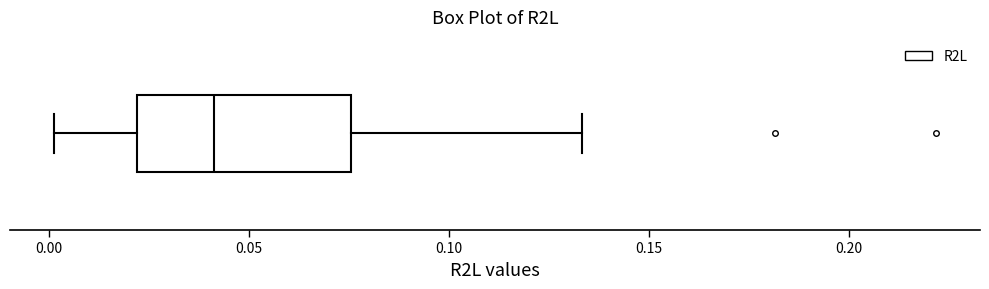

Transcribe this box plot: give where the median line is, the range the box spans, and where the two whiskers end, as read against the x-axis. The values are not printed on the chart, so give them approximately, as read against the axis.

median 0.040, box 0.020 to 0.075, whiskers 0.000 to 0.135